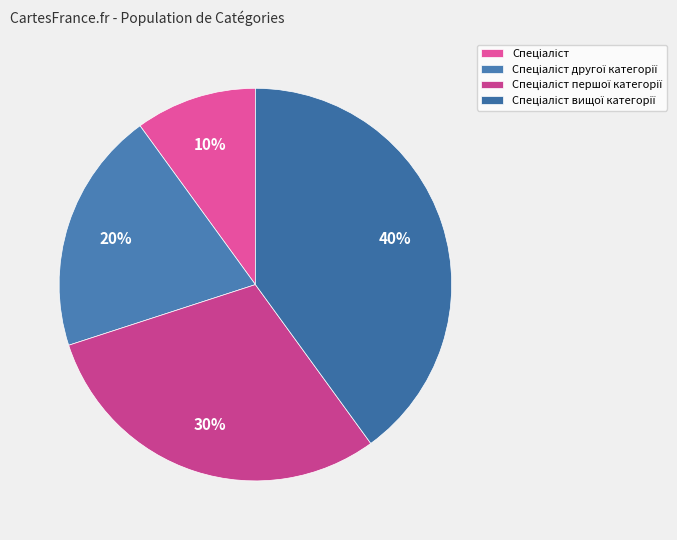

Approximately how many times larger is the value at Спеціаліст compared to Спеціаліст вищої категорії?

0.2